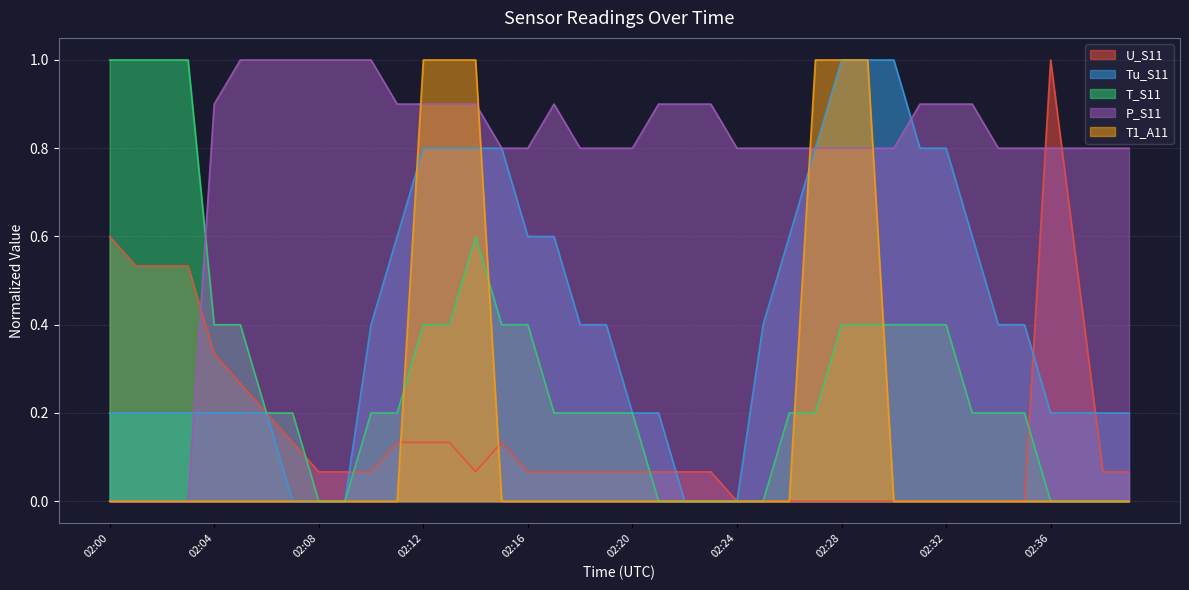

Rank the series by their maximum value, from lowest to highest.

U_S11, Tu_S11, T_S11, P_S11, T1_A11